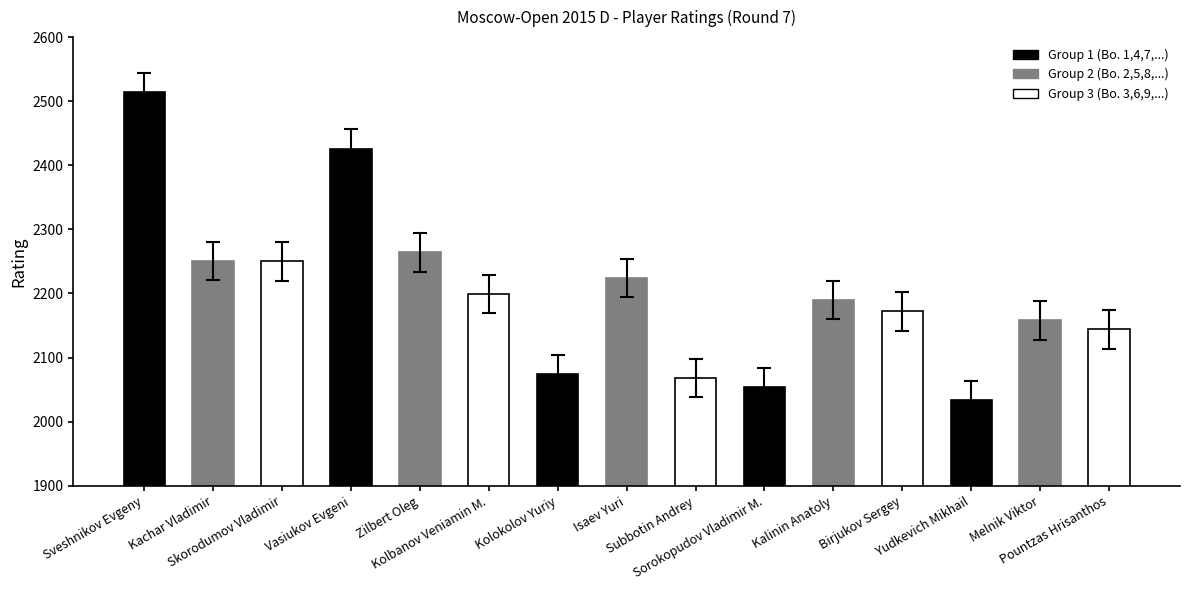

What is the sum of all values?

33022